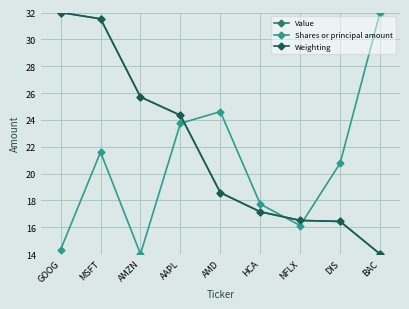

What is the label of the 6th point from the left?

HCA